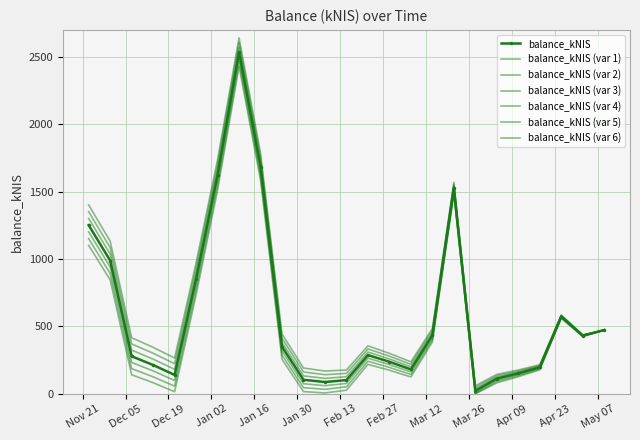

What is the maximum value shown in the chart?

2535.0